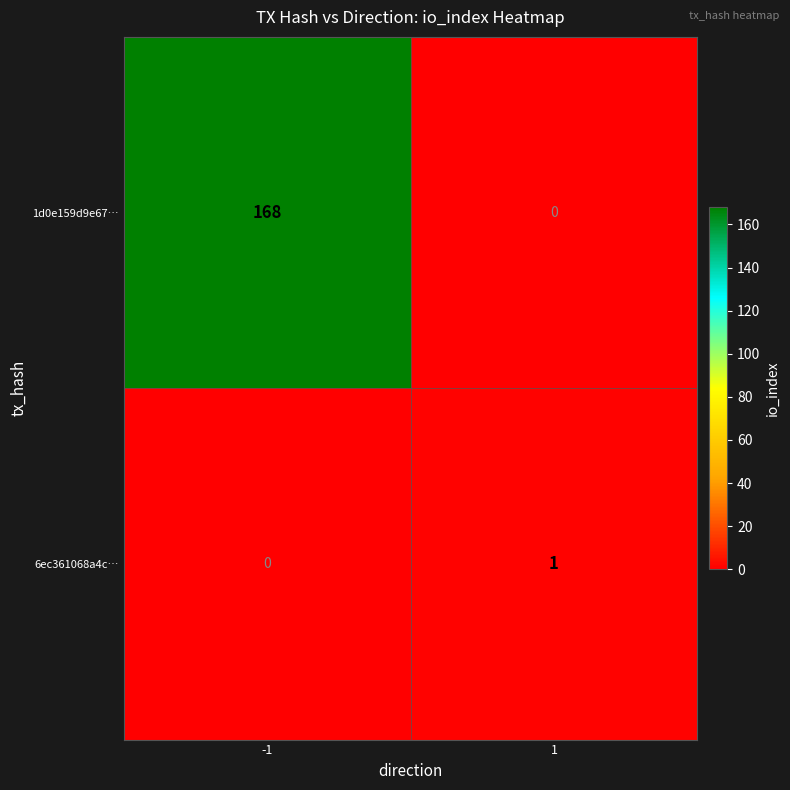

At how many categories does at least one series exceed 139?

1